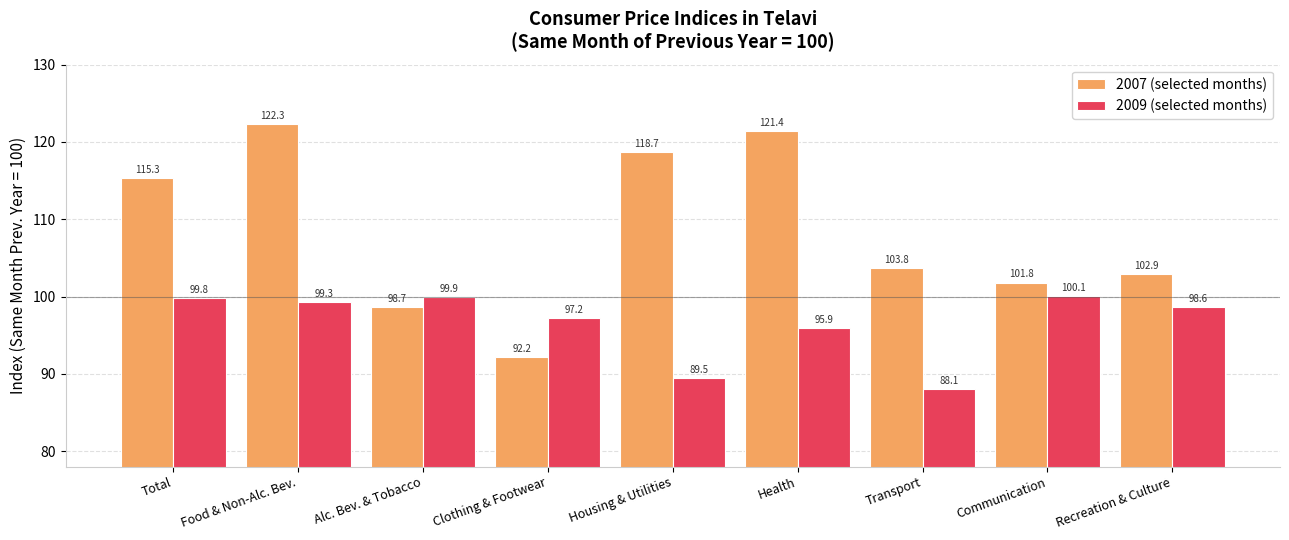

List the series in order of their peak value, highest first.

2007 (selected months), 2009 (selected months)